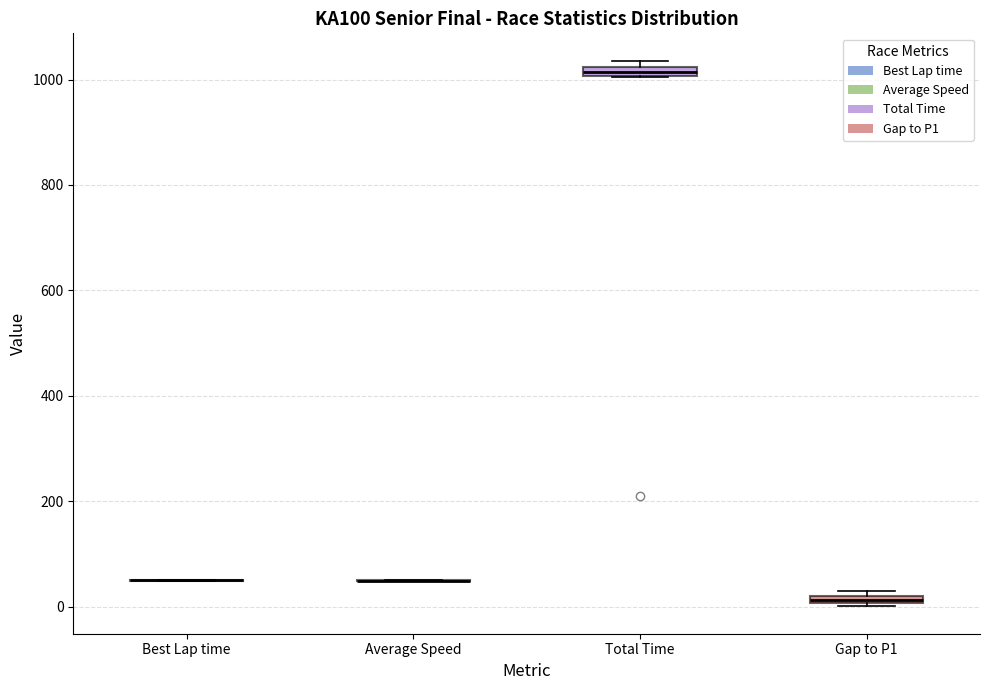

Where is the upper edge of the box for Total Time on the y-axis? The values are not printed on the chart, so give them approximately, as read against the axis.

1020